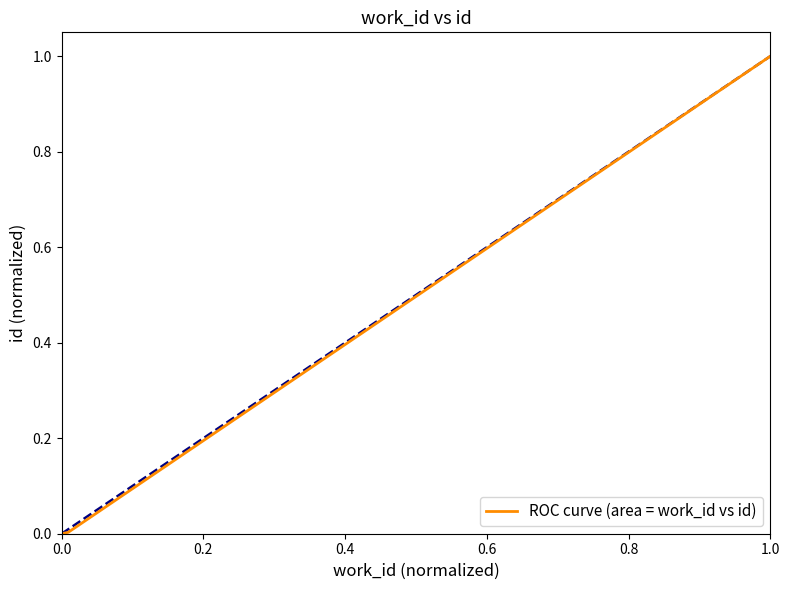

How many values exceed 0?

3